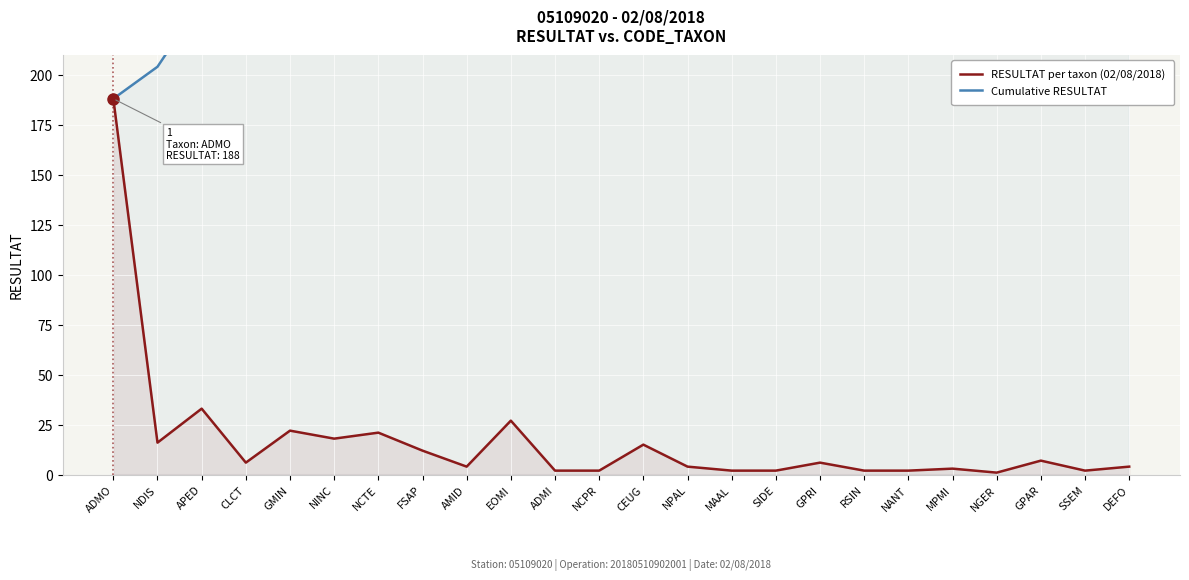

Is the value of RESULTAT per taxon (02/08/2018) at GPRI greater than the value of Cumulative RESULTAT at GPRI?

No